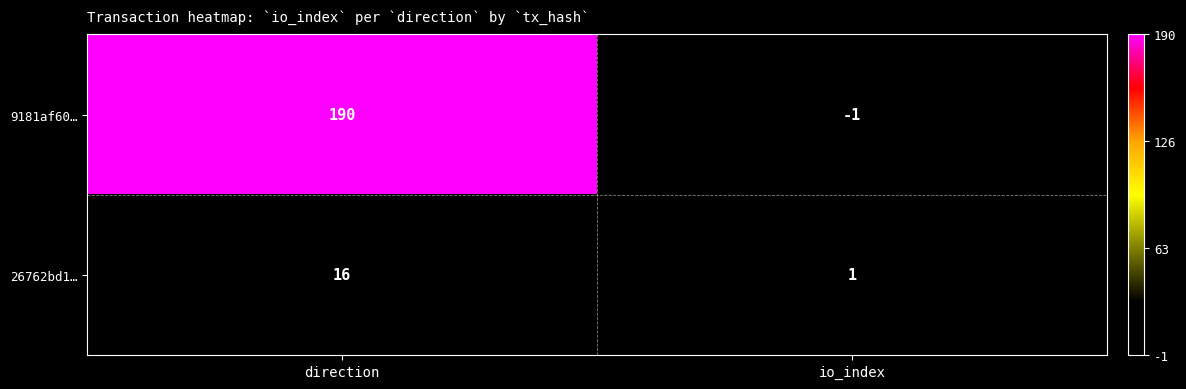

What is the spread (max minus min) of values at io_index?

2